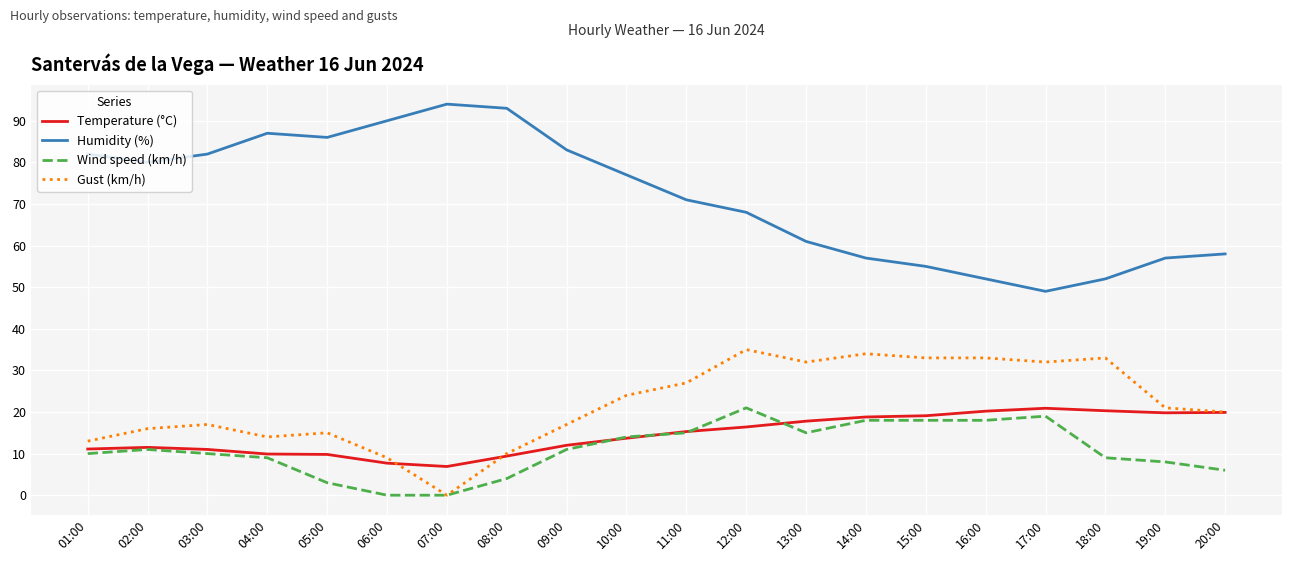

What is the total value across all series at 06:00?

106.7